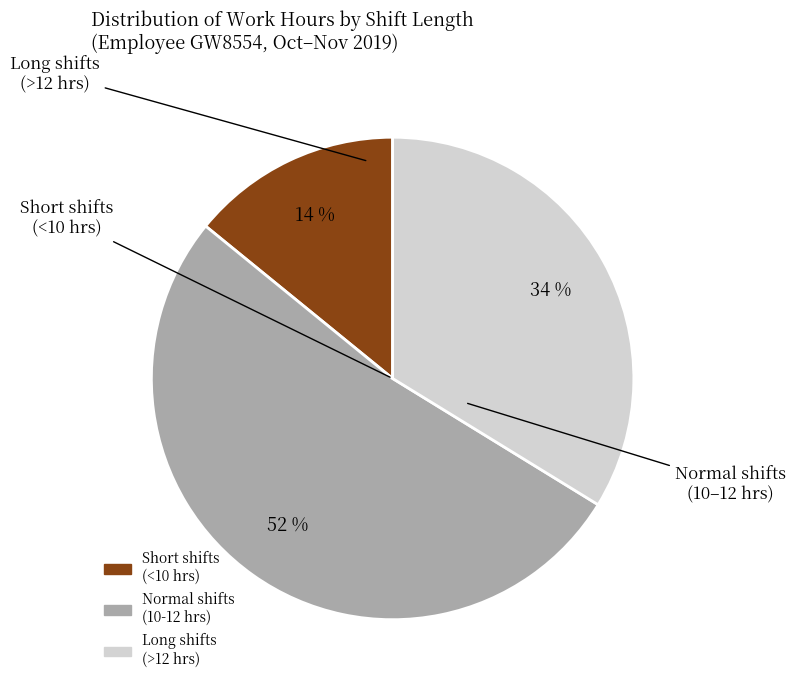

To the nearest percent, what is the average slice percentage?

33%